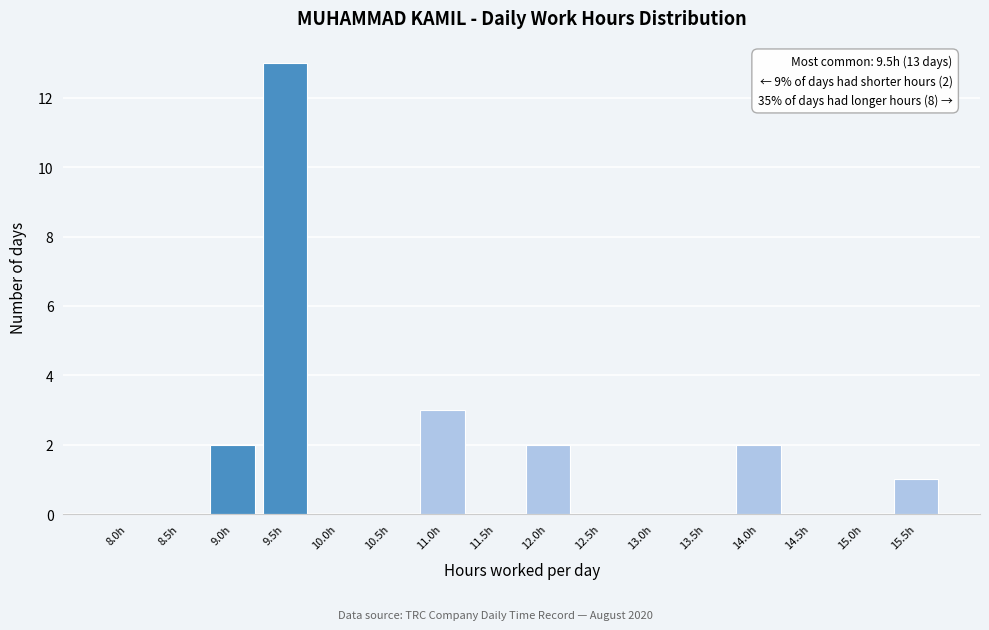

Reading left to right, transcribe all the data shown in this chart.

8.0h=0	8.5h=0	9.0h=2	9.5h=13	10.0h=0	10.5h=0	11.0h=3	11.5h=0	12.0h=2	12.5h=0	13.0h=0	13.5h=0	14.0h=2	14.5h=0	15.0h=0	15.5h=1